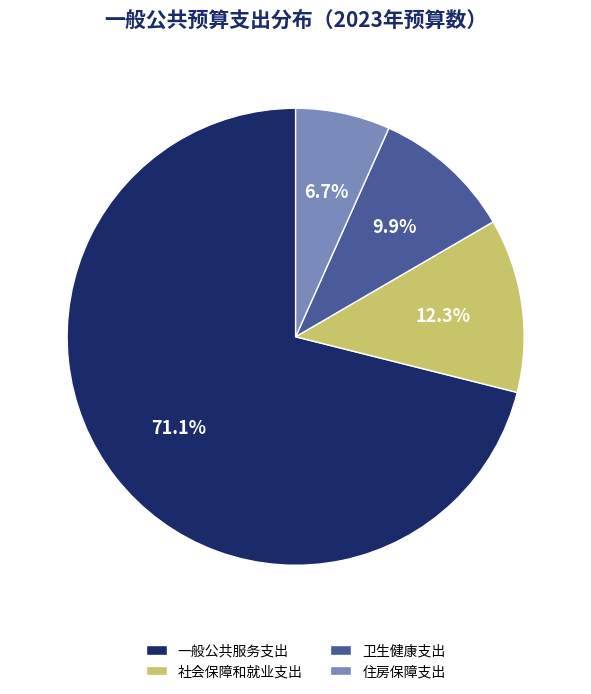

Which slice represents more than half of the pie?

一般公共服务支出